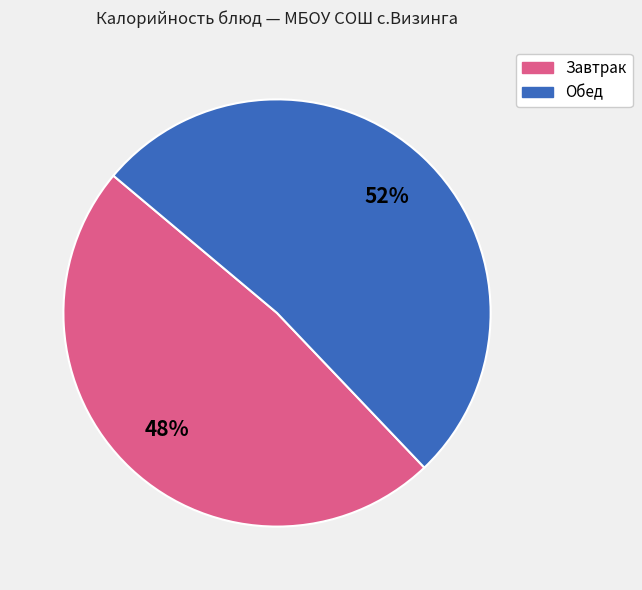

Is there any slice that represents more than half of the pie?

Yes